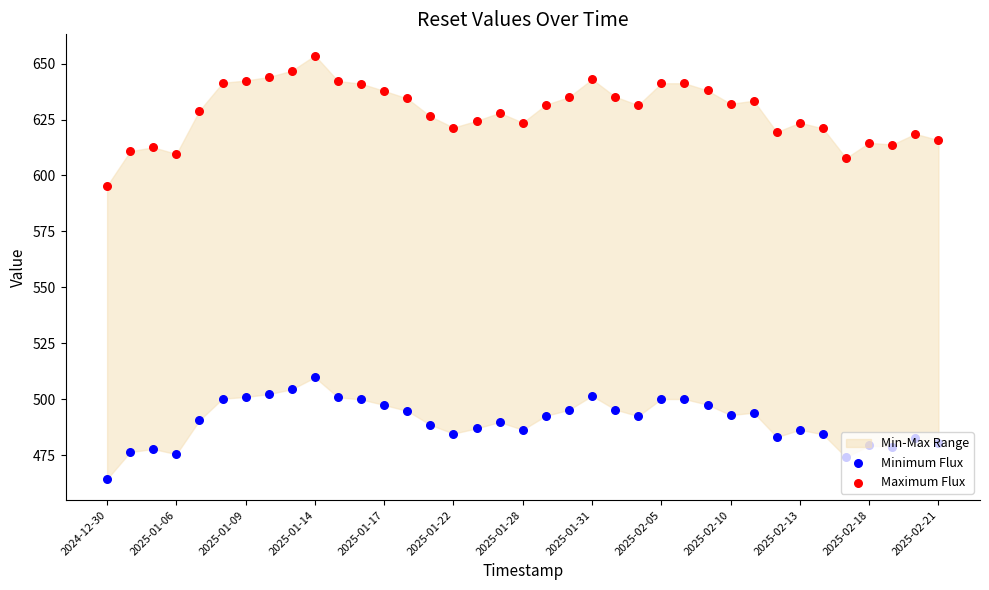

At how many categories does at least one series exceed 500?

37